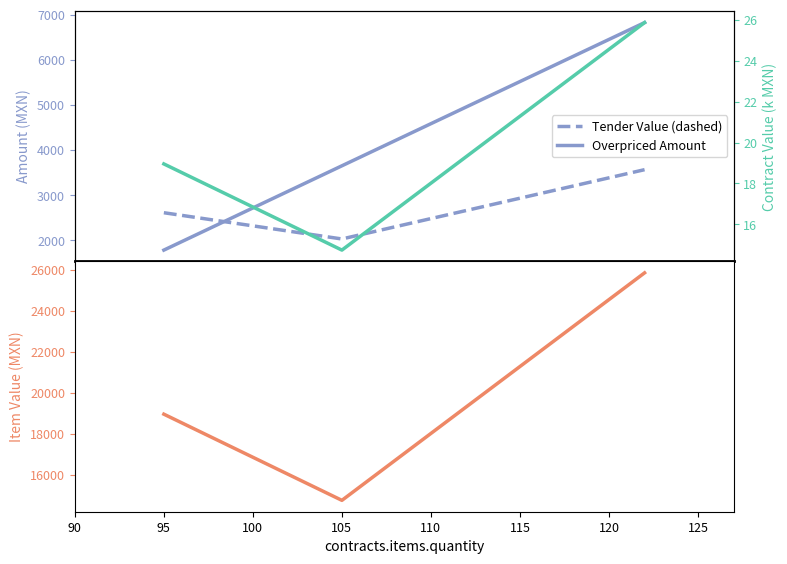

What is the total value across all series at 100?

36290.6